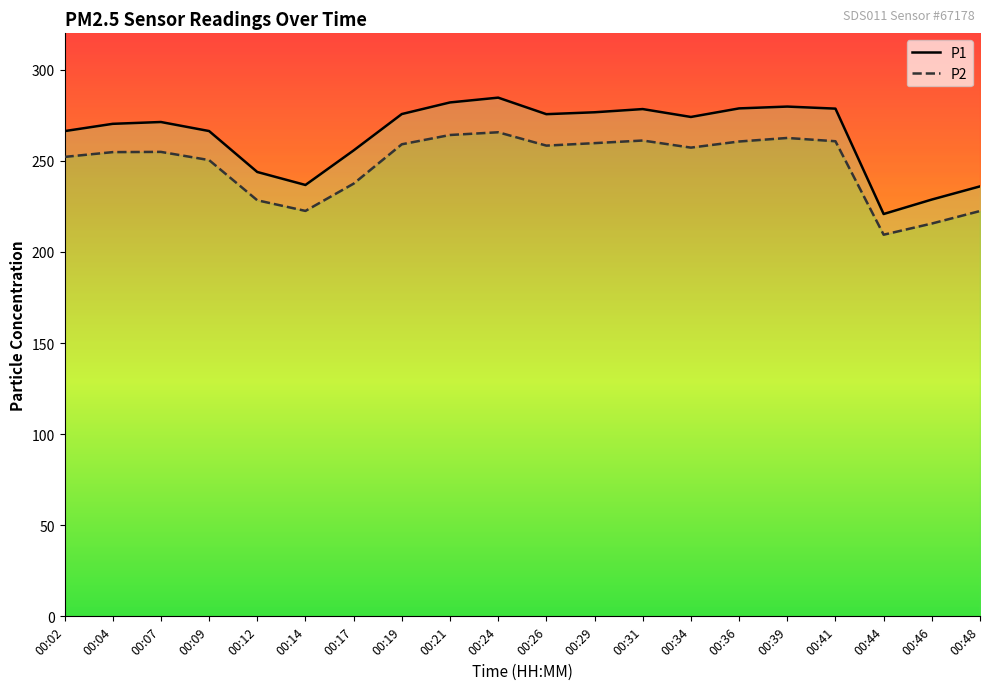

How many data points does each series have?

20